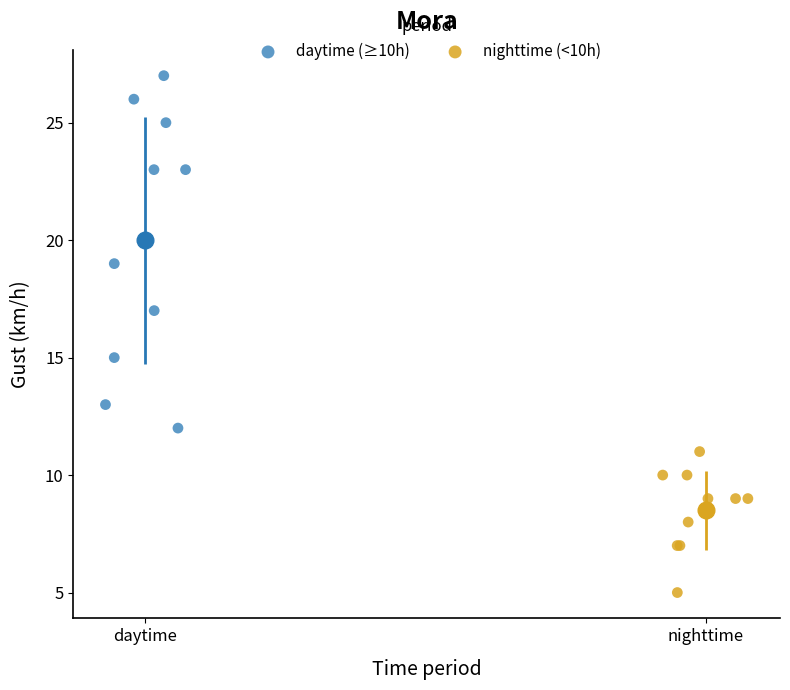

Which series reaches the maximum Y coordinate?

daytime (≥10h)